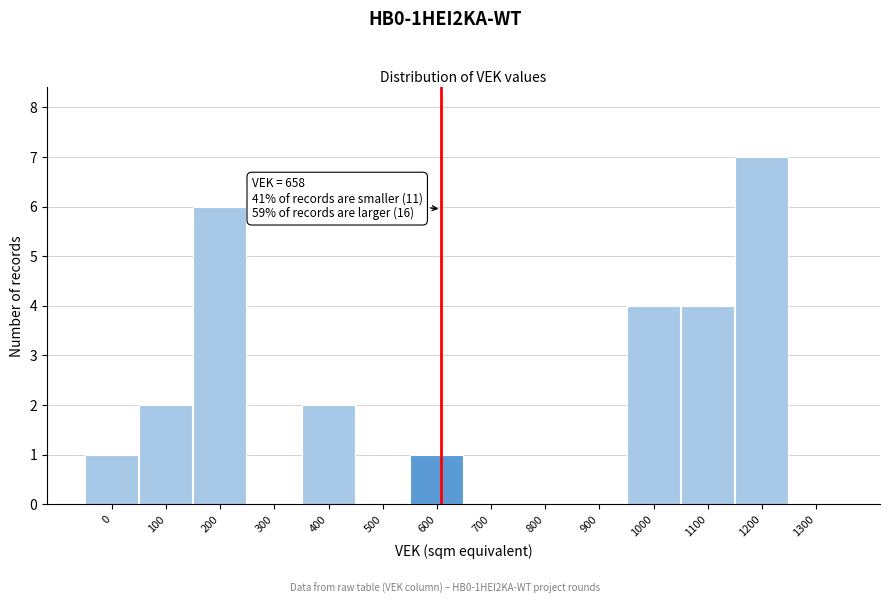

Reading left to right, list all the values displayed in this chart.

0=1	100=2	200=6	300=0	400=2	500=0	600=1	700=0	800=0	900=0	1000=4	1100=4	1200=7	1300=0